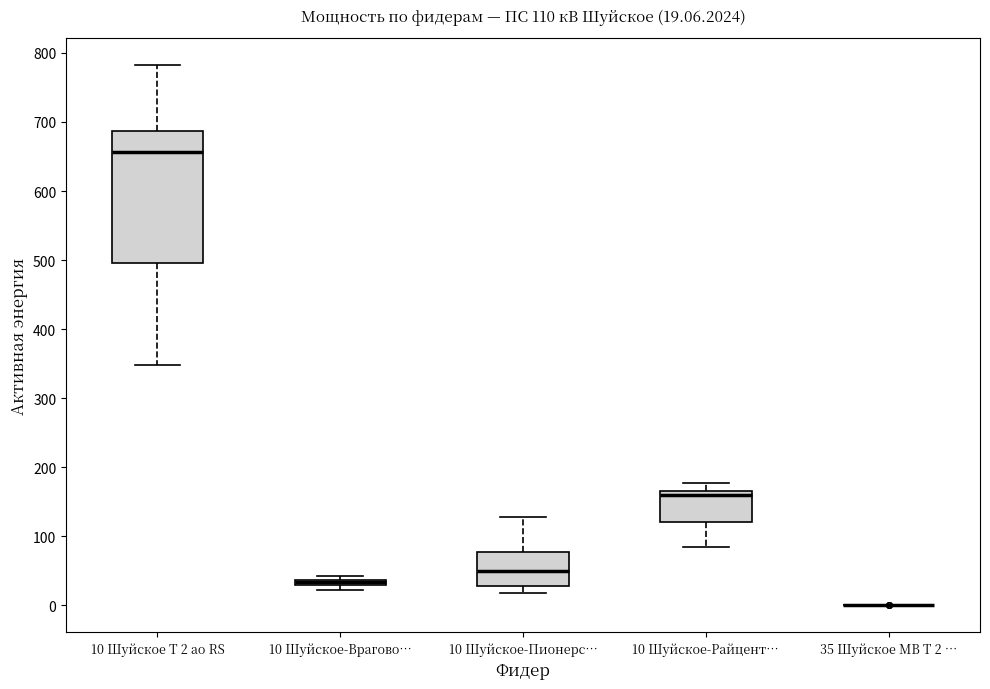

Comparing the boxes themselves (not the whiskers), which one is the tallest?

10 Шуйское Т 2 ао RS